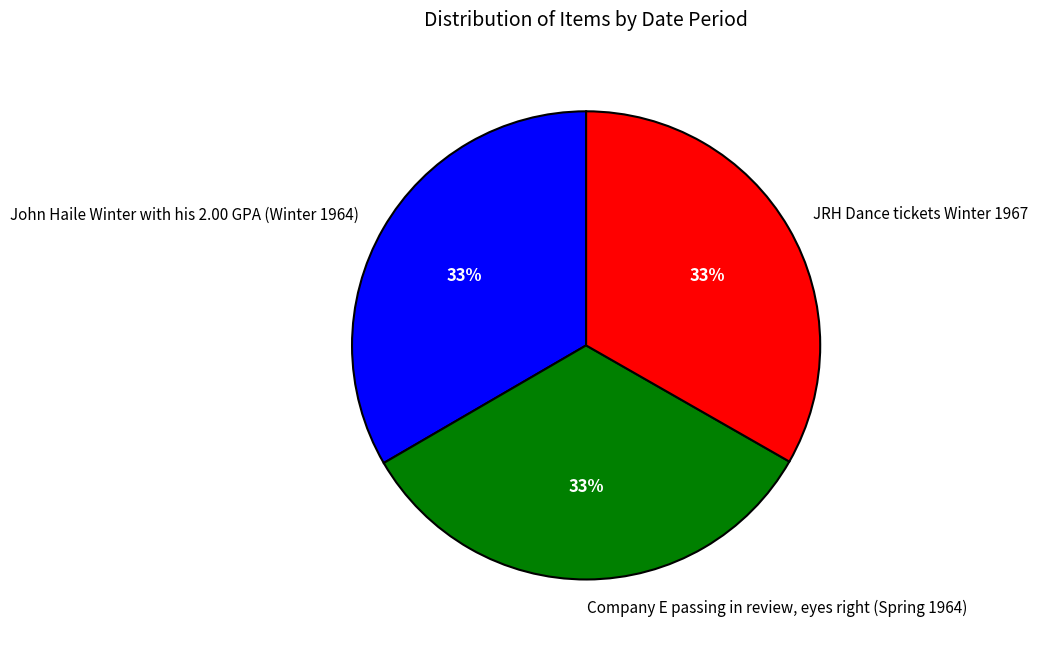

Is John Haile Winter with his 2.00 GPA (Winter 1964) the majority of the pie?

No